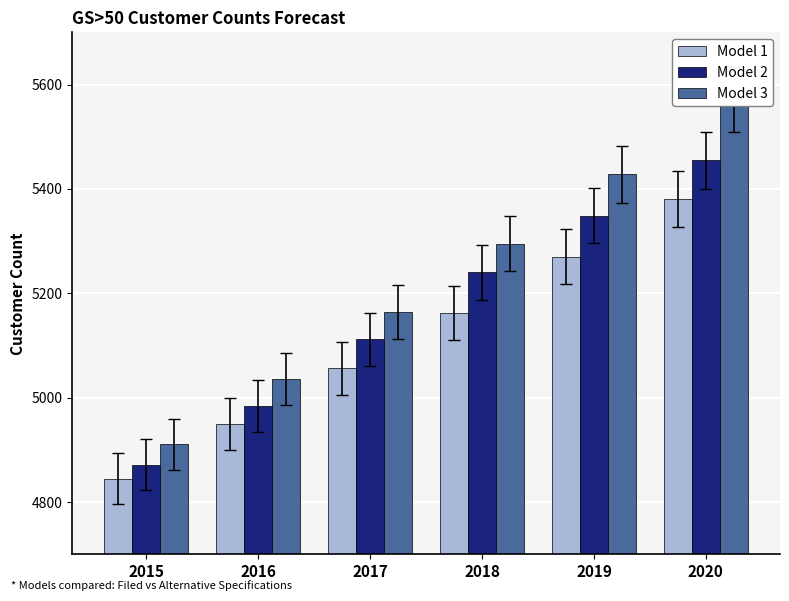

What is the sum of all Model 3 values?

31398